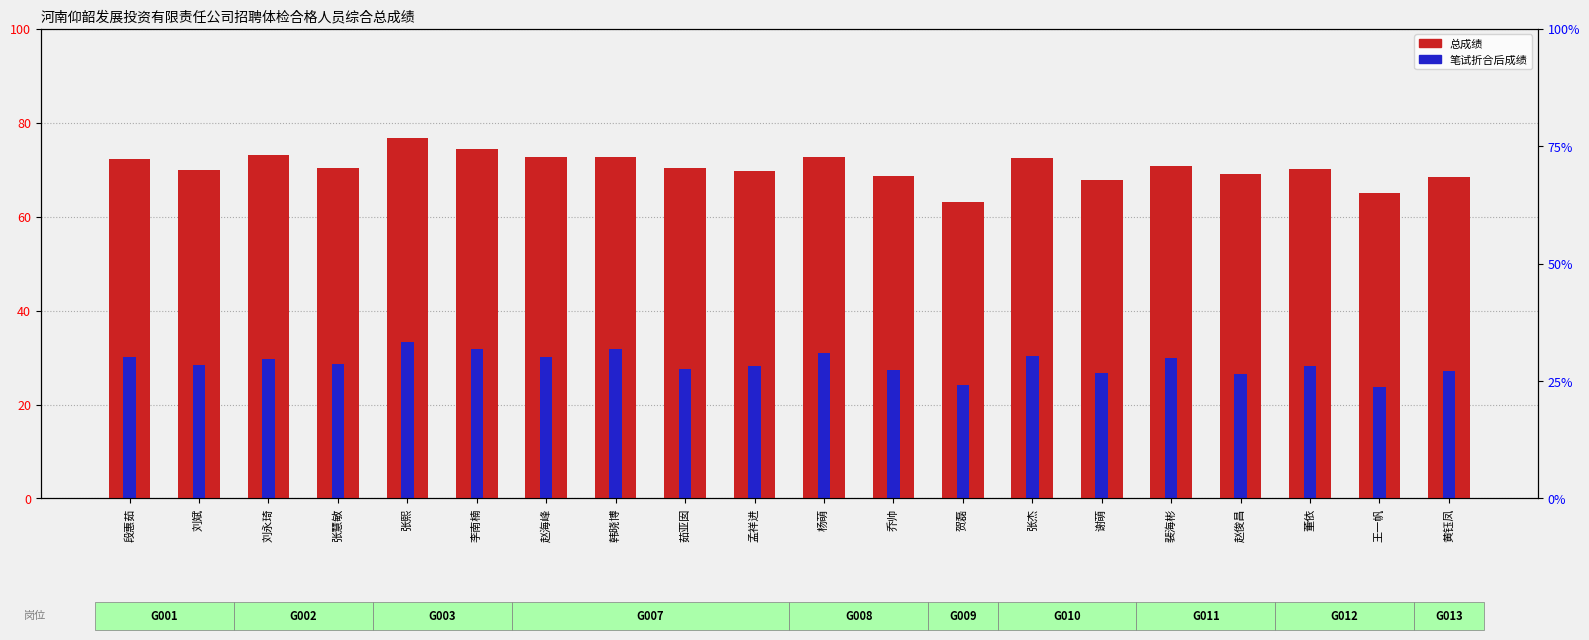

What is the total value across all series at 谢萌?

94.4